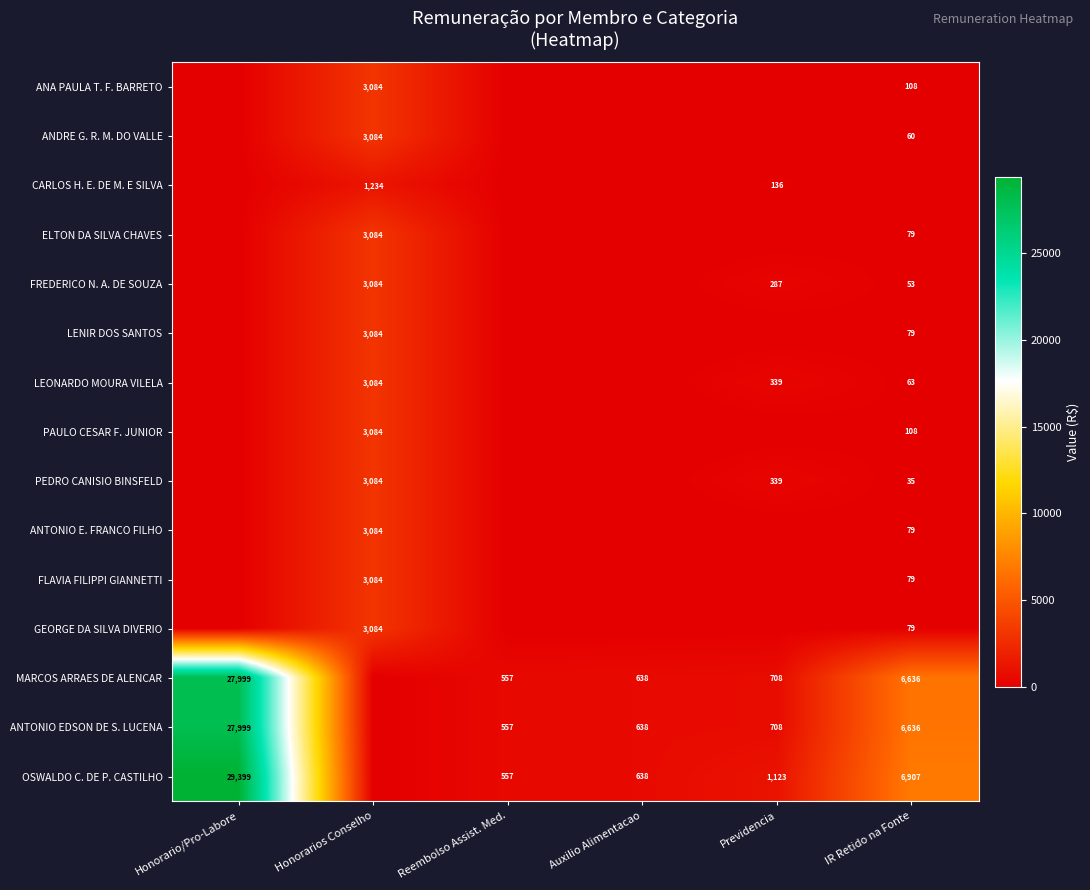

What is the sum of the MARCOS ARRAES DE ALENCAR values at Auxilio Alimentacao and Reembolso Assist. Med.?

1195